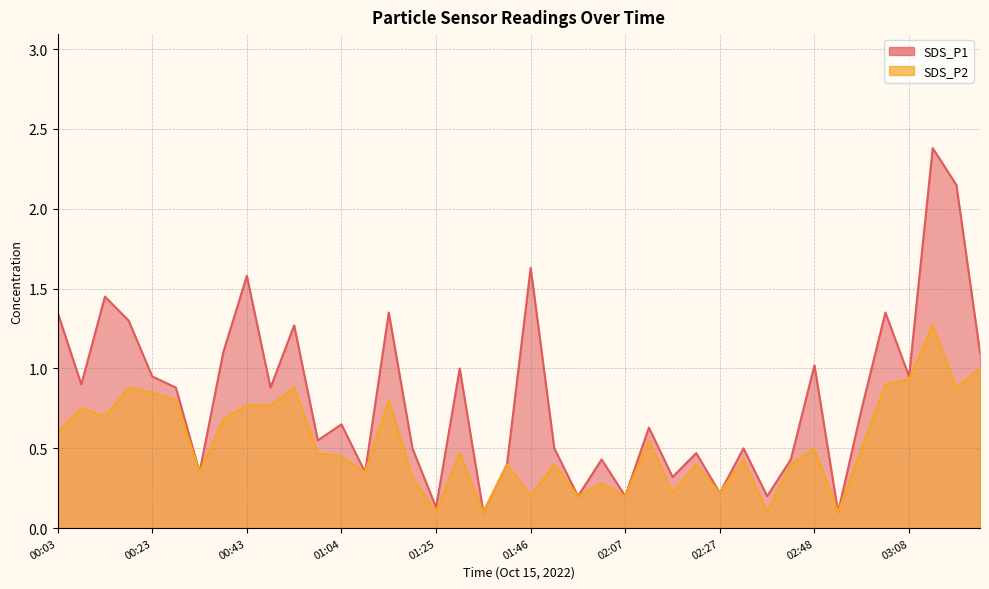

Reading left to right, list all the values displayed in this chart.

SDS_P1: 1.4	0.9	1.4	1.3	0.9	0.9	0.3	1.1	1.6	0.9	1.3	0.6	0.7	0.3	1.4	0.5	0.1	1.0	0.1	0.4	1.6	0.5	0.2	0.4	0.2	0.6	0.3	0.5	0.2	0.5	0.2	0.4	1.0	0.1	0.8	1.4	0.9	2.4	2.1	1.1
SDS_P2: 0.6	0.8	0.7	0.9	0.8	0.8	0.3	0.7	0.8	0.8	0.9	0.5	0.5	0.3	0.8	0.3	0.1	0.5	0.1	0.4	0.2	0.4	0.2	0.3	0.2	0.6	0.2	0.4	0.2	0.4	0.1	0.4	0.5	0.1	0.5	0.9	0.9	1.3	0.9	1.0